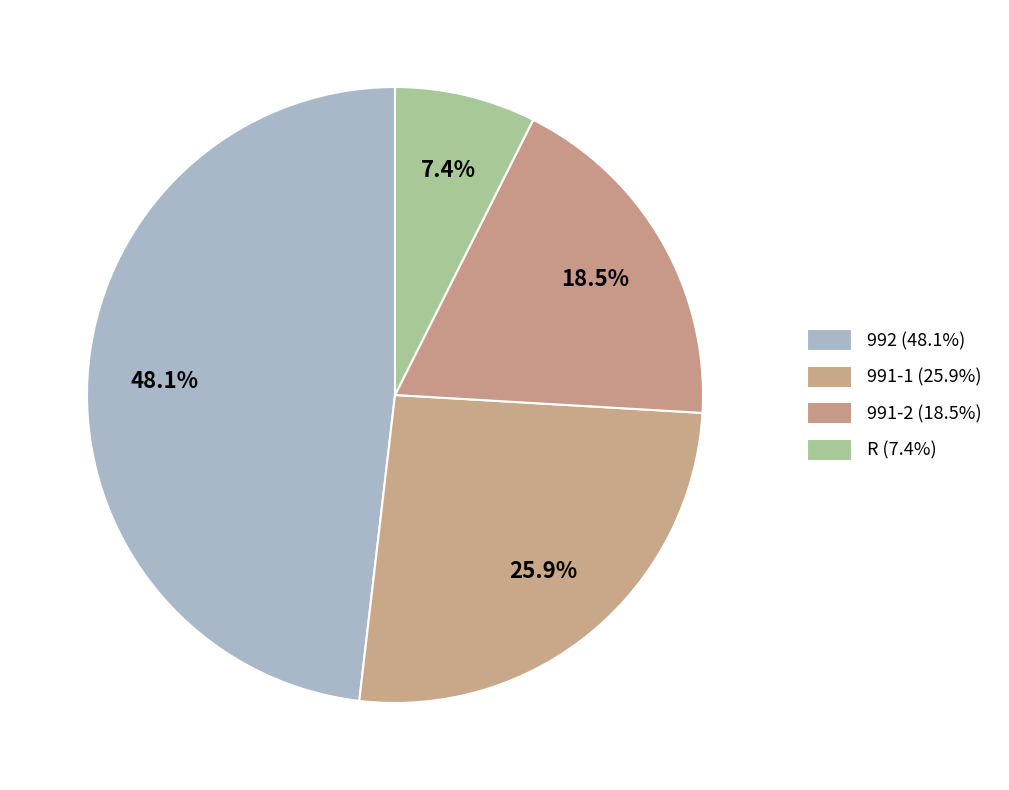

Count the number of slices in the pie.

4